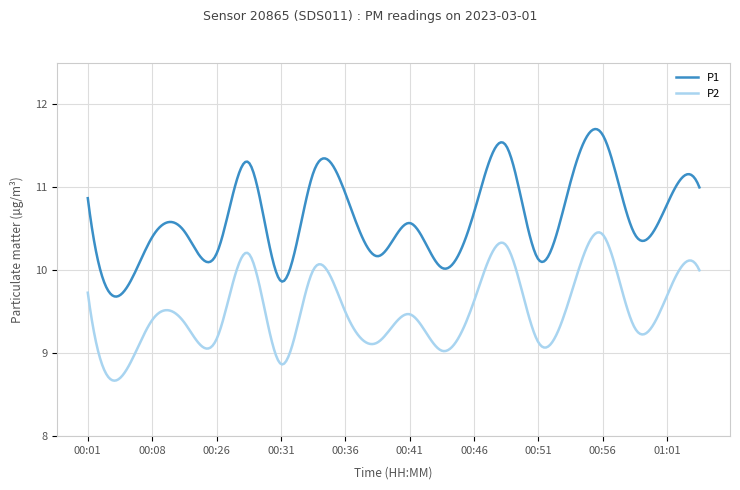

What is the minimum value shown in the chart?

8.7